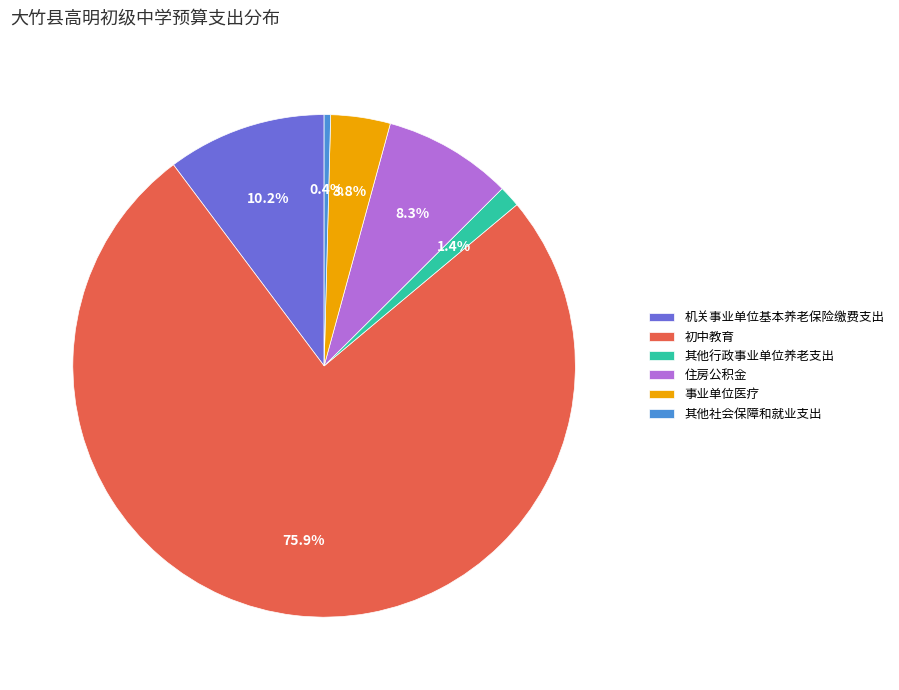

The 机关事业单位基本养老保险缴费支出 slice represents 10% of the pie. True or false?

True